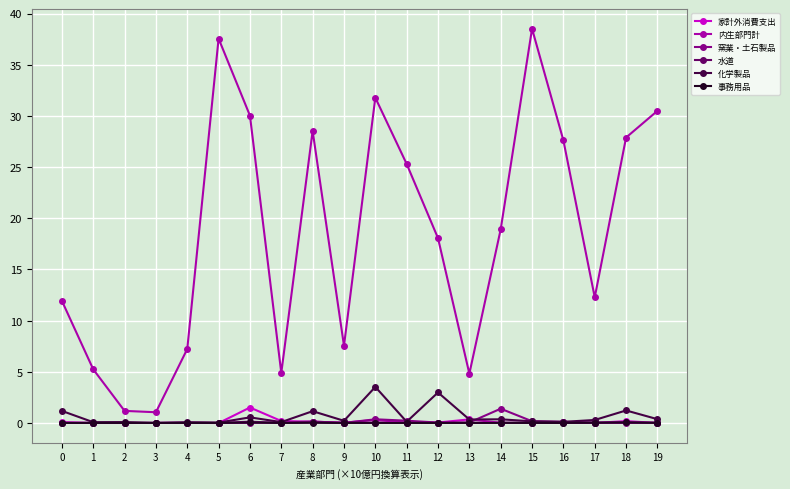

What is the difference between the 水道 values at 8 and 0?

0.1